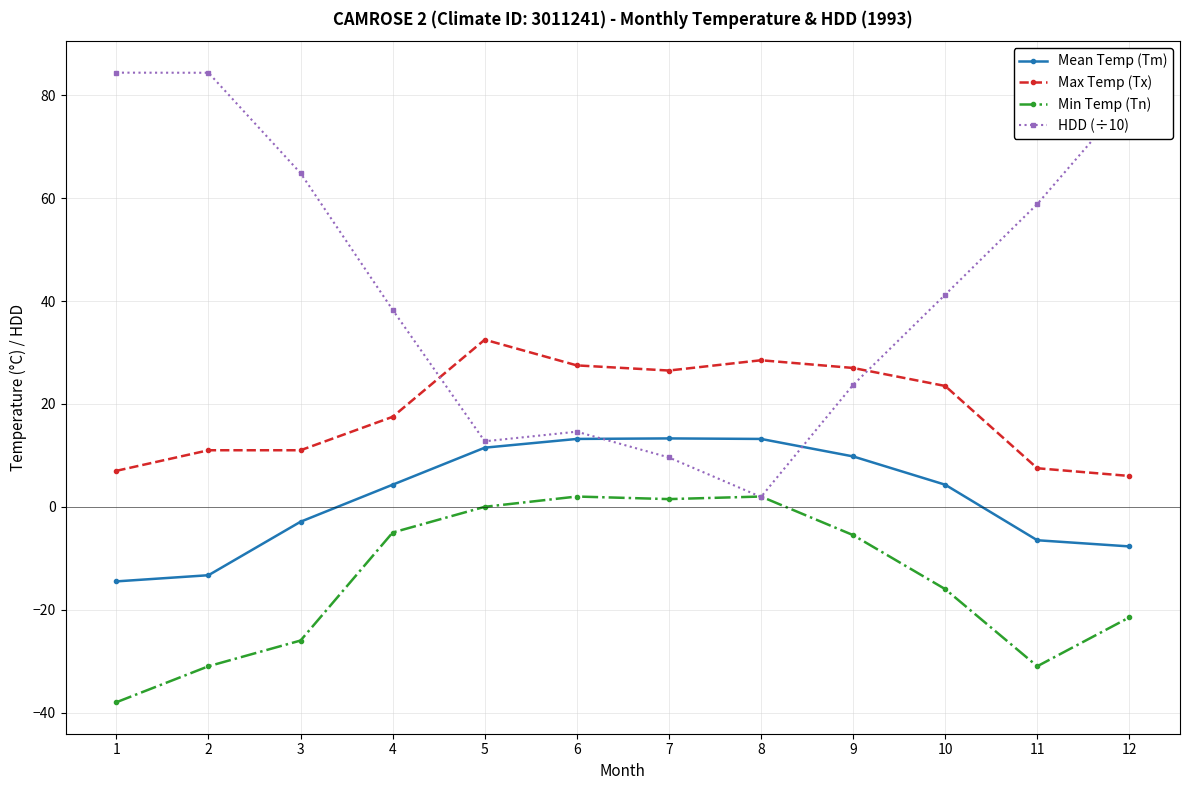

The value of Min Temp (Tn) at 1 is -38.0. True or false?

True